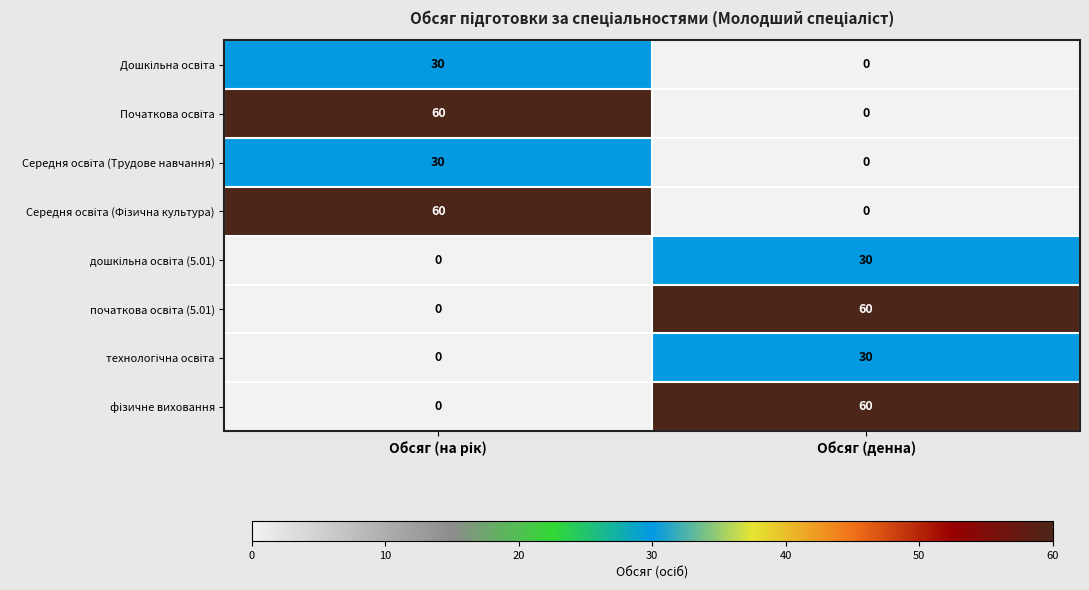

What is the difference between the highest and lowest values at Обсяг (денна)?

60